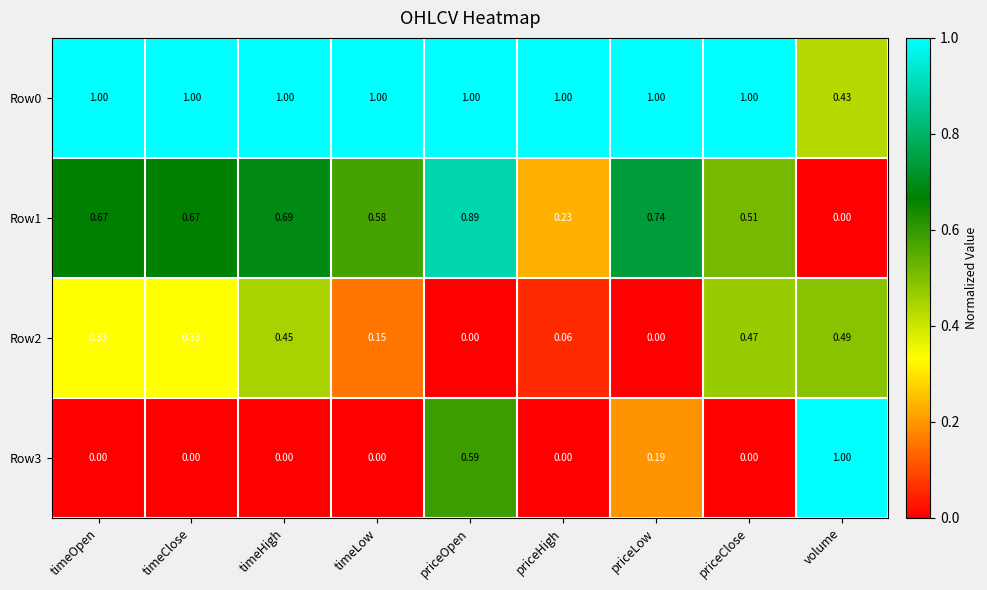

At which category is the sum across all series the highest?

priceOpen